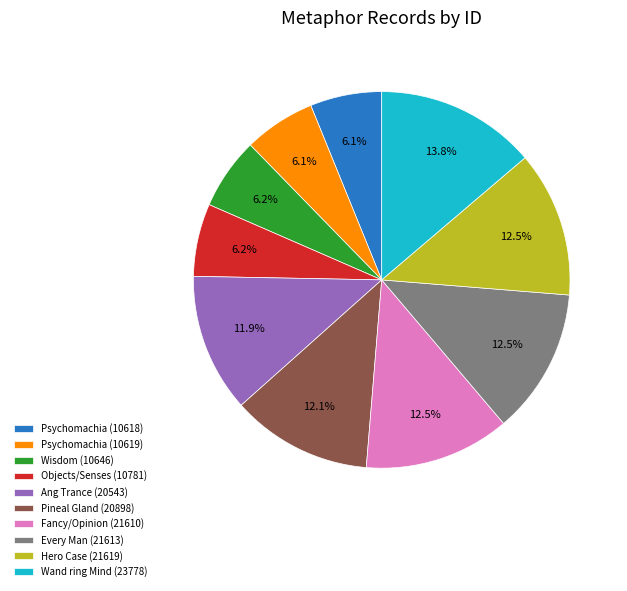

To the nearest percent, what percentage of the pie is Wisdom (10646)?

6%